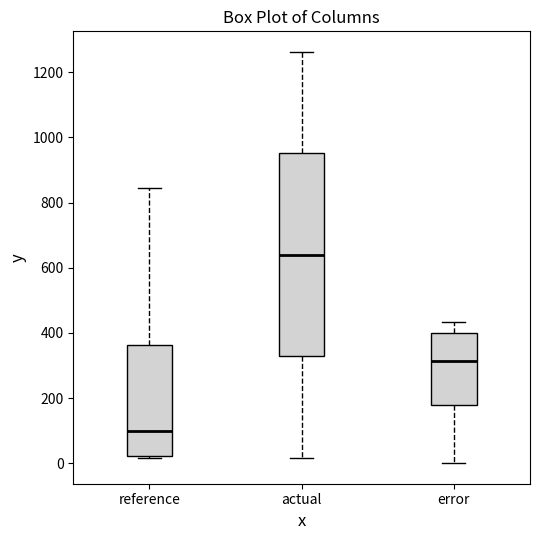

Comparing the boxes themselves (not the whiskers), which one is the tallest?

actual